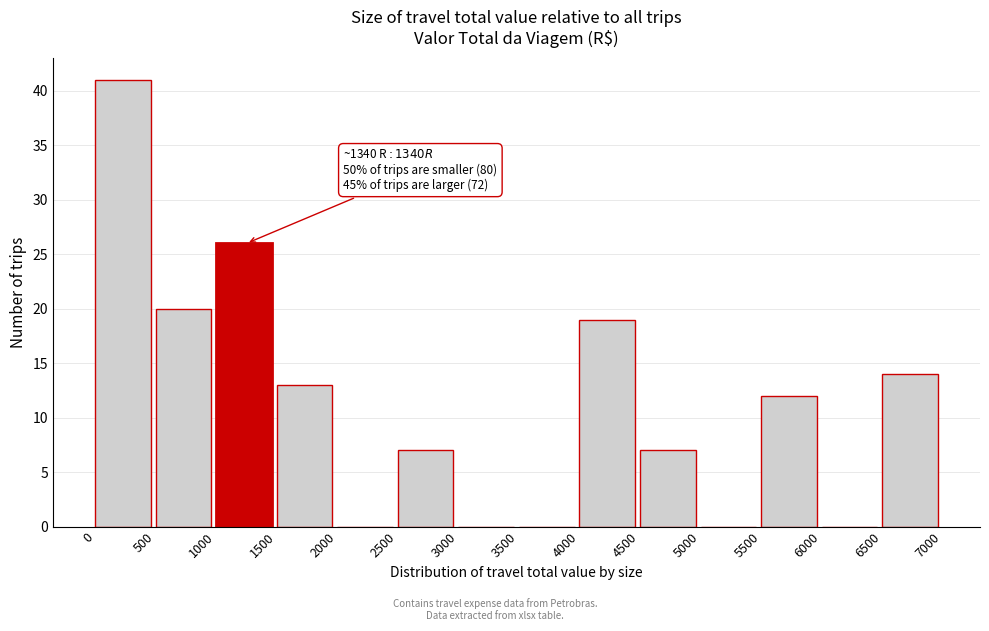

Which range on the x-axis has the tallest bar?

0 to 500